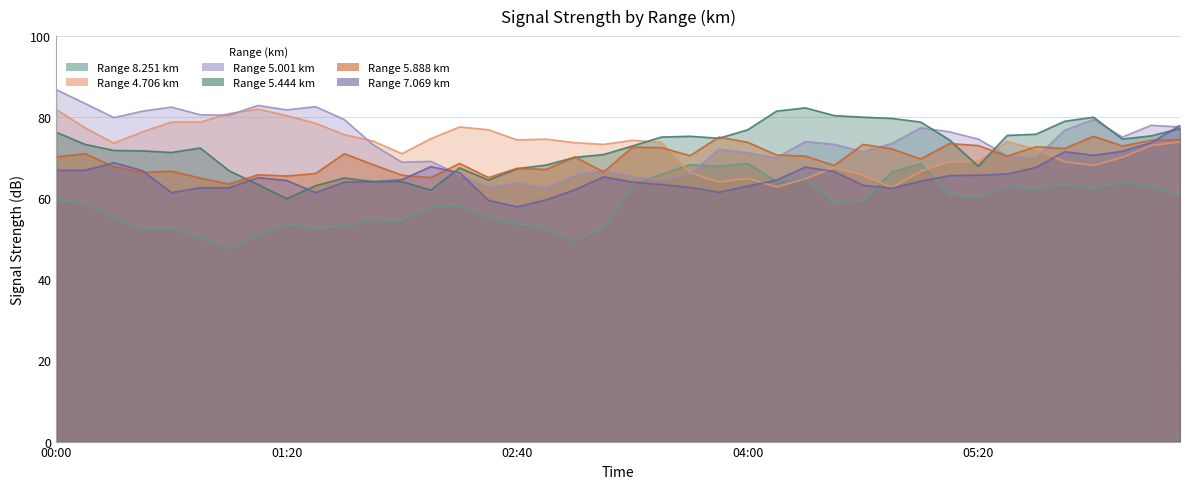

The value of 5.888 at 2006/06/08 04:10 is 70.7. True or false?

True